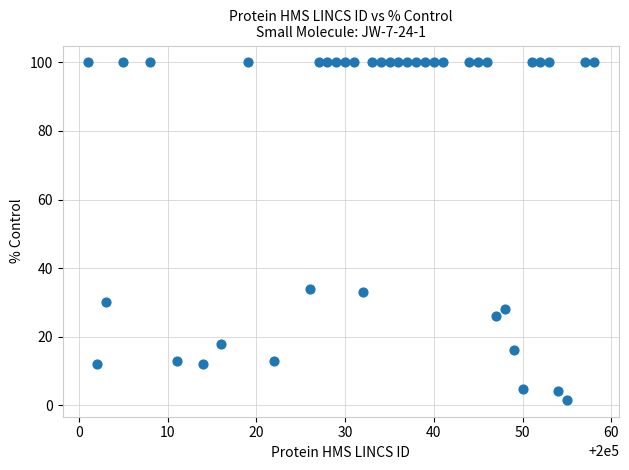

What is the range of X values (max minus min)?

57.0